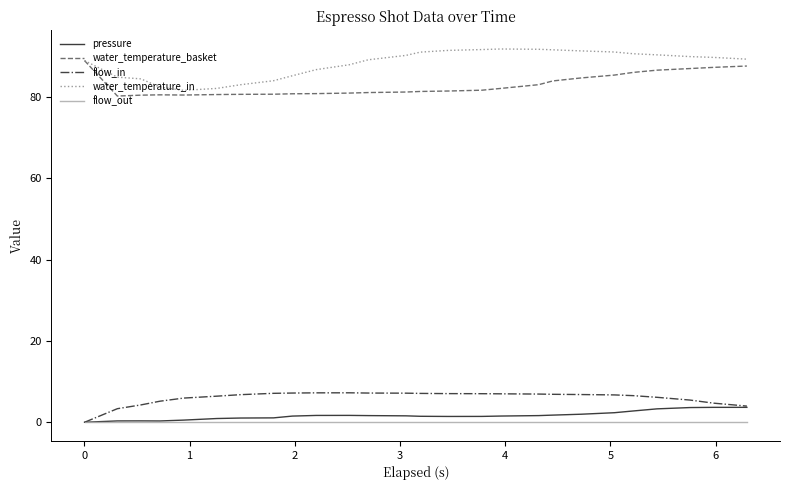

At how many categories does at least one series exceed 54?

26